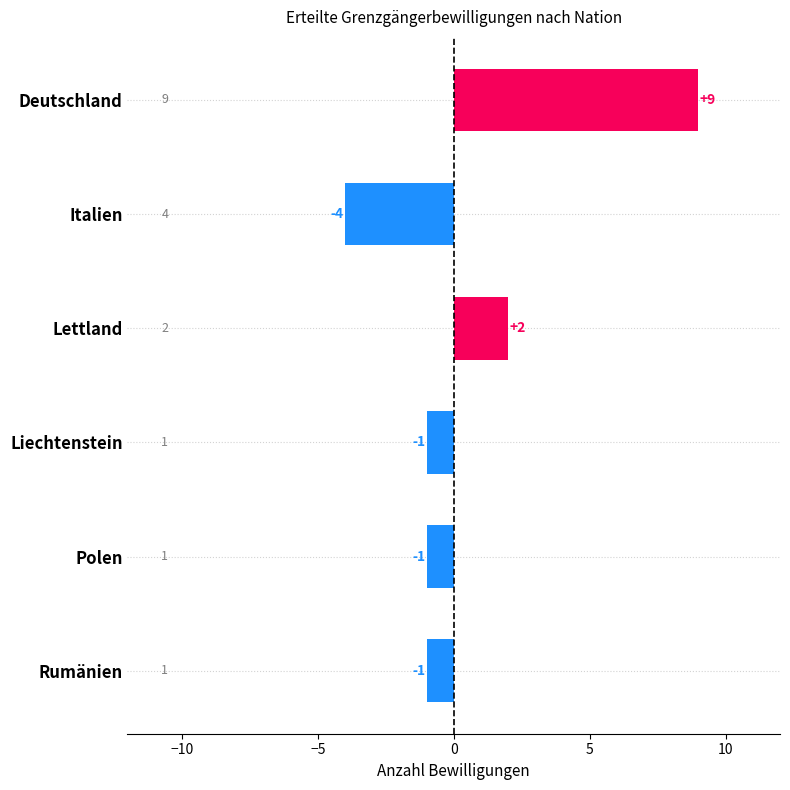

Where is the data nearest to the value 2?

Lettland